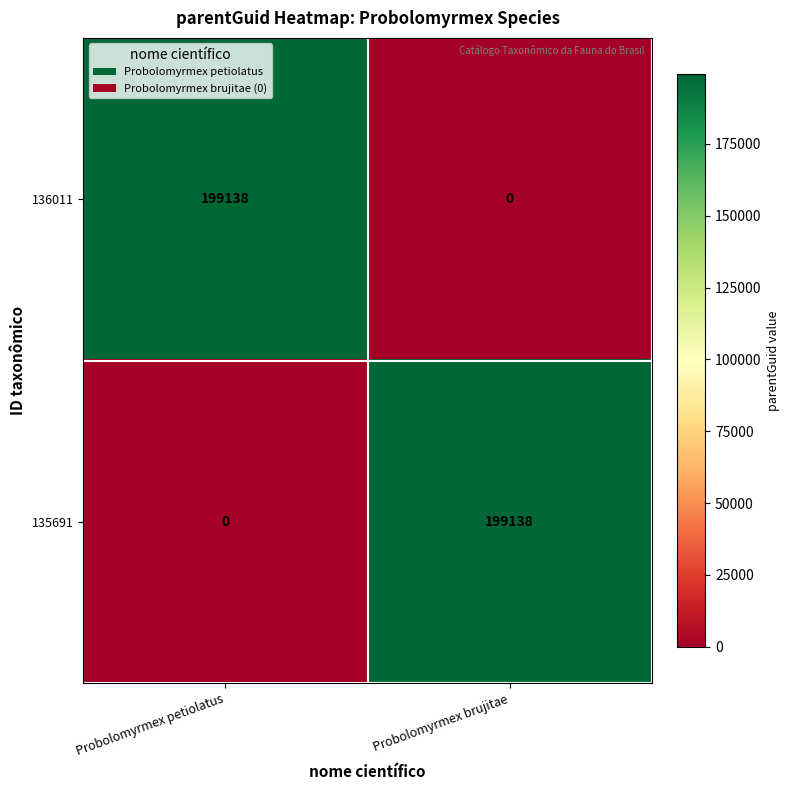

True or false: 135691 has a value of 0 at Probolomyrmex petiolatus.

True